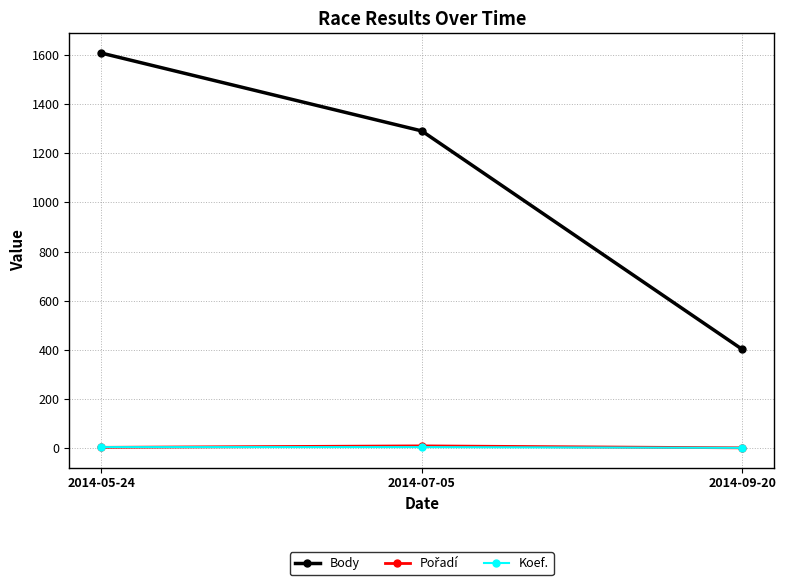

At how many categories does at least one series exceed 266?

3